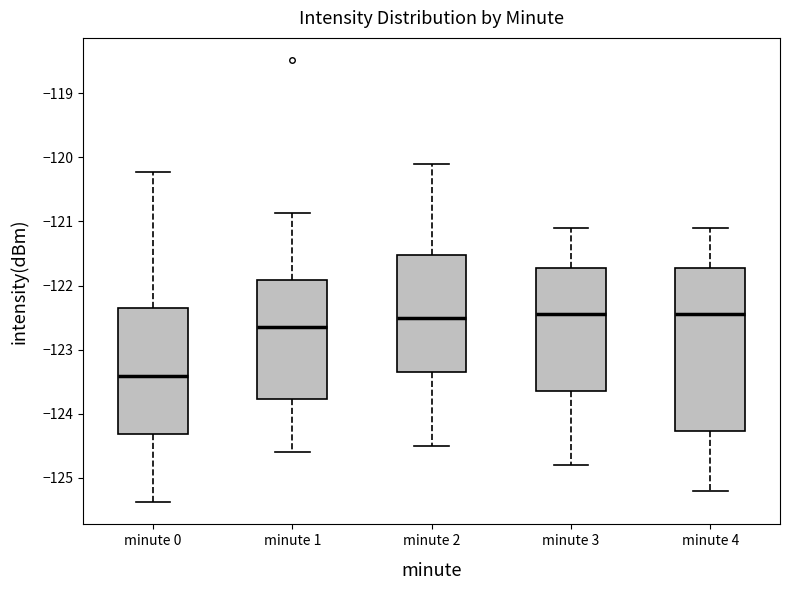

Where does the lower whisker of the box for minute 1 end on the y-axis? The values are not printed on the chart, so give them approximately, as read against the axis.

-124.6